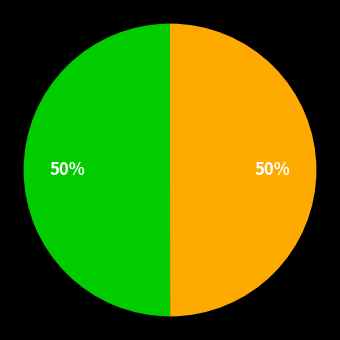

To the nearest percent, what is the average slice percentage?

50%